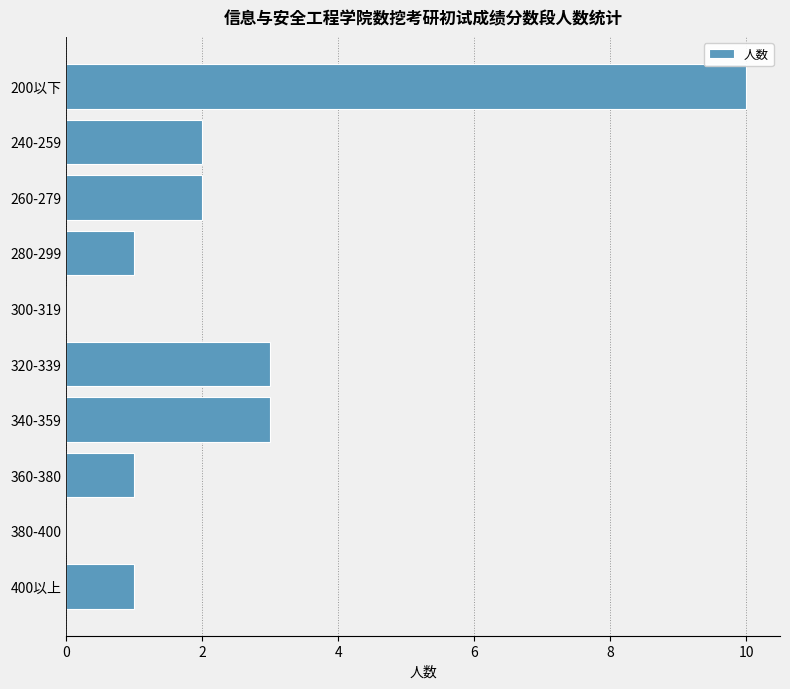

What is the average value?

2